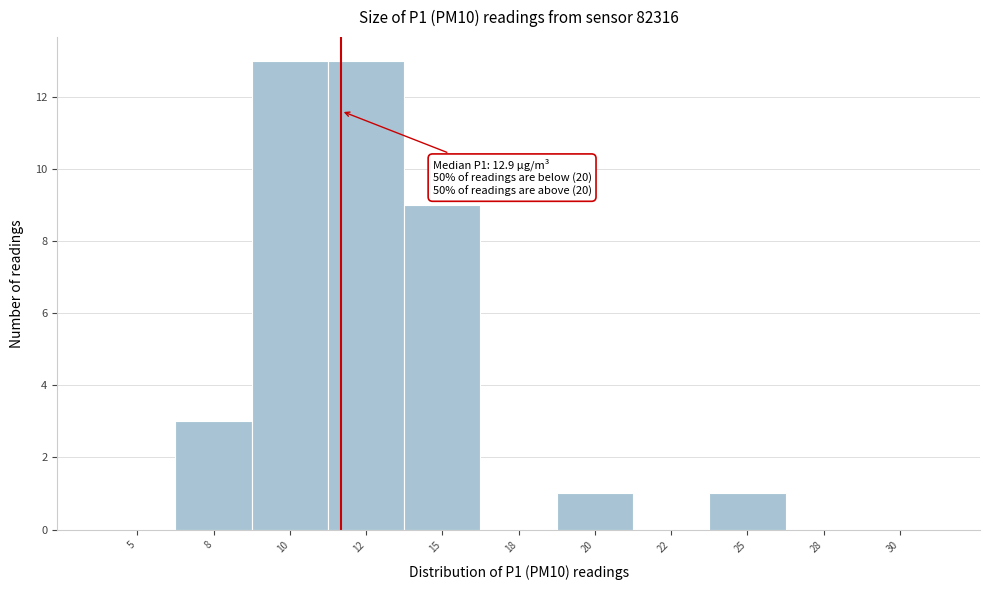

Reading right to left, what are all the values shown in this chart?

30=0	28=0	25=1	22=0	20=1	18=0	15=9	12=13	10=13	8=3	5=0